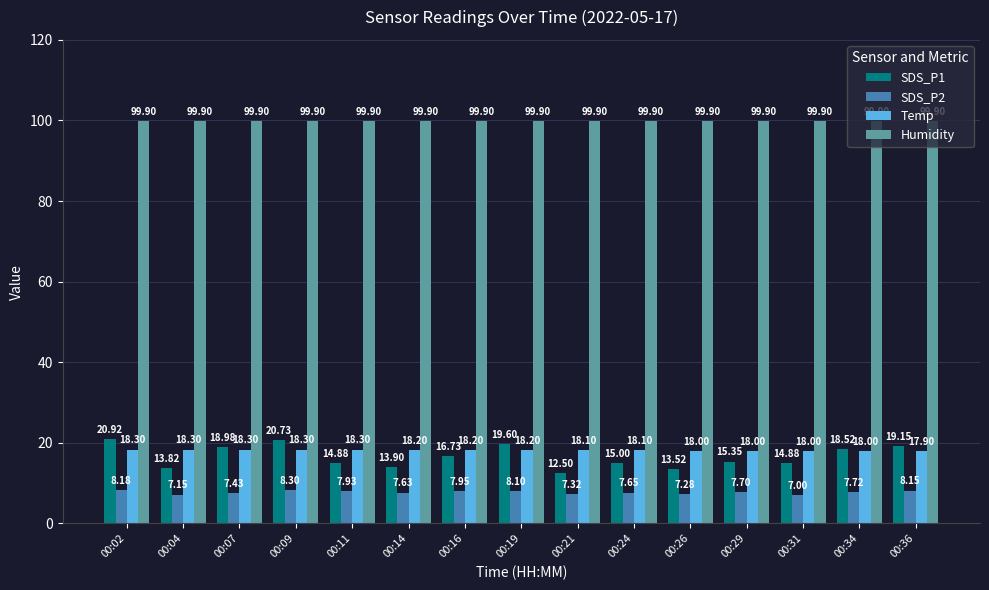

What value does the Temp series have at 00:04?

18.3